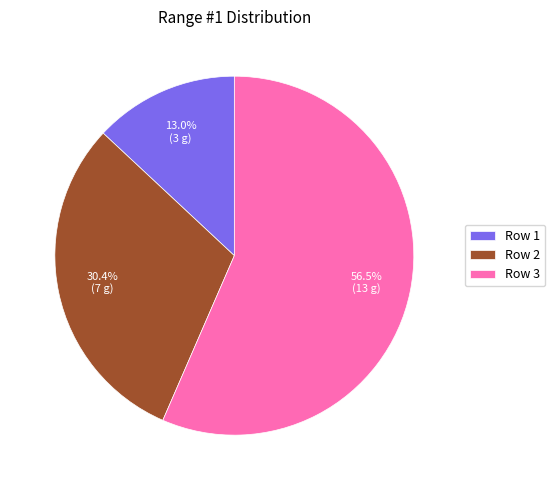

Combined, what portion of the pie is Row 3 and Row 2?

87.0%